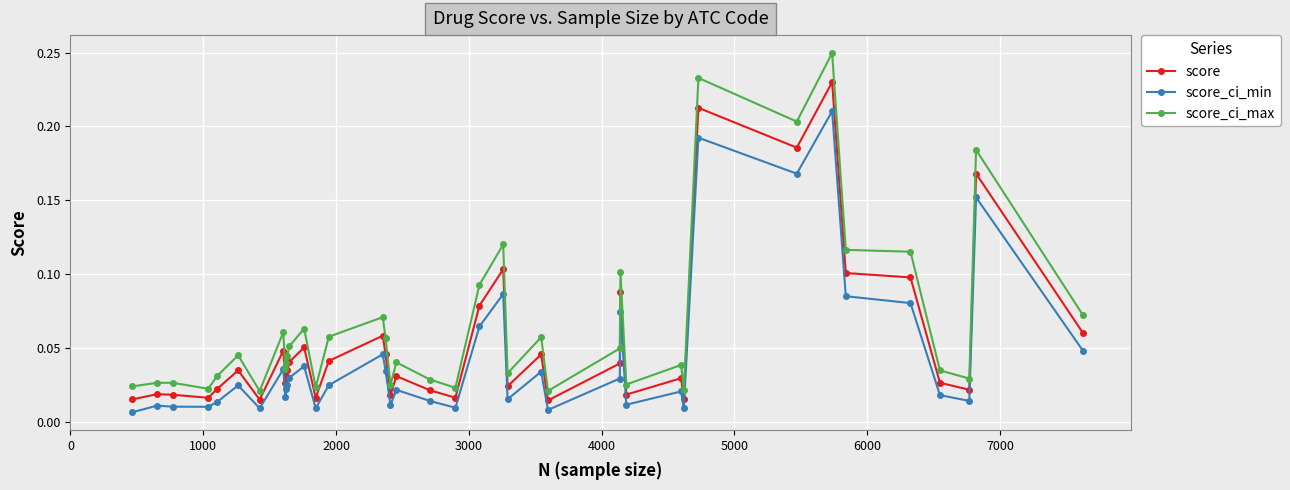

Which series has the widest spread of values?

score_ci_max